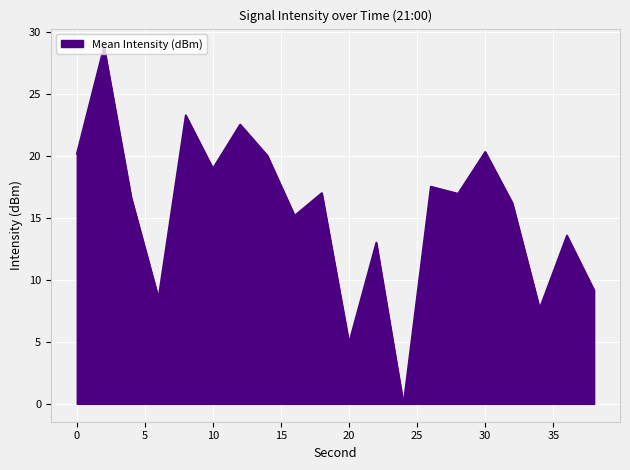

What is the difference between the maximum and minimum values?

28.8